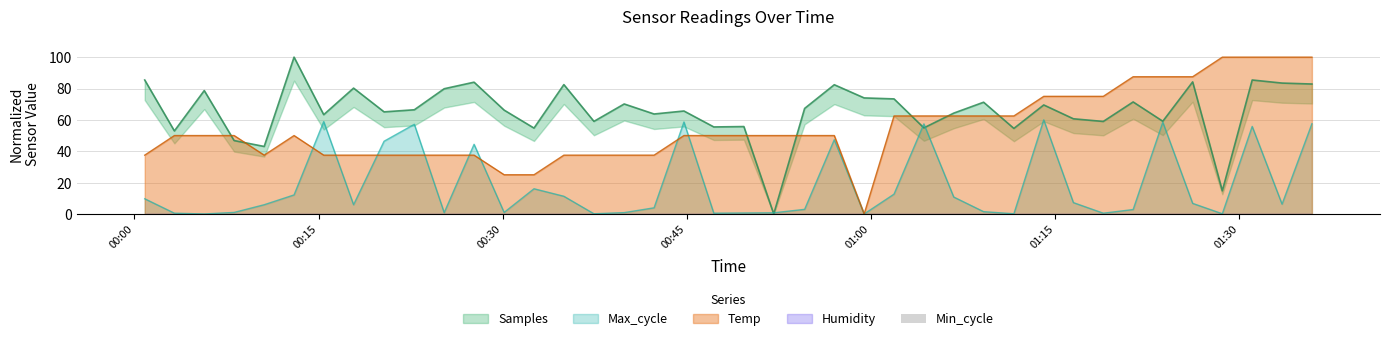

What is the difference between the Max_cycle values at 2023/11/17 00:03:15 and 2023/11/17 00:30:07?

0.5